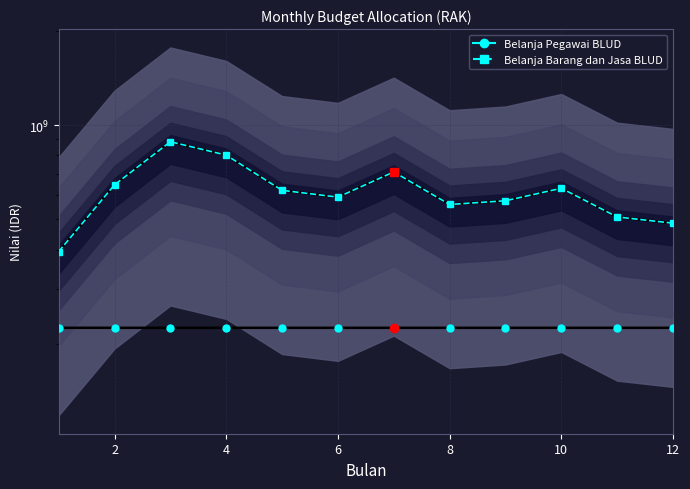

List the series in order of their overall mean, lowest first.

Belanja Pegawai BLUD, Belanja Barang dan Jasa BLUD